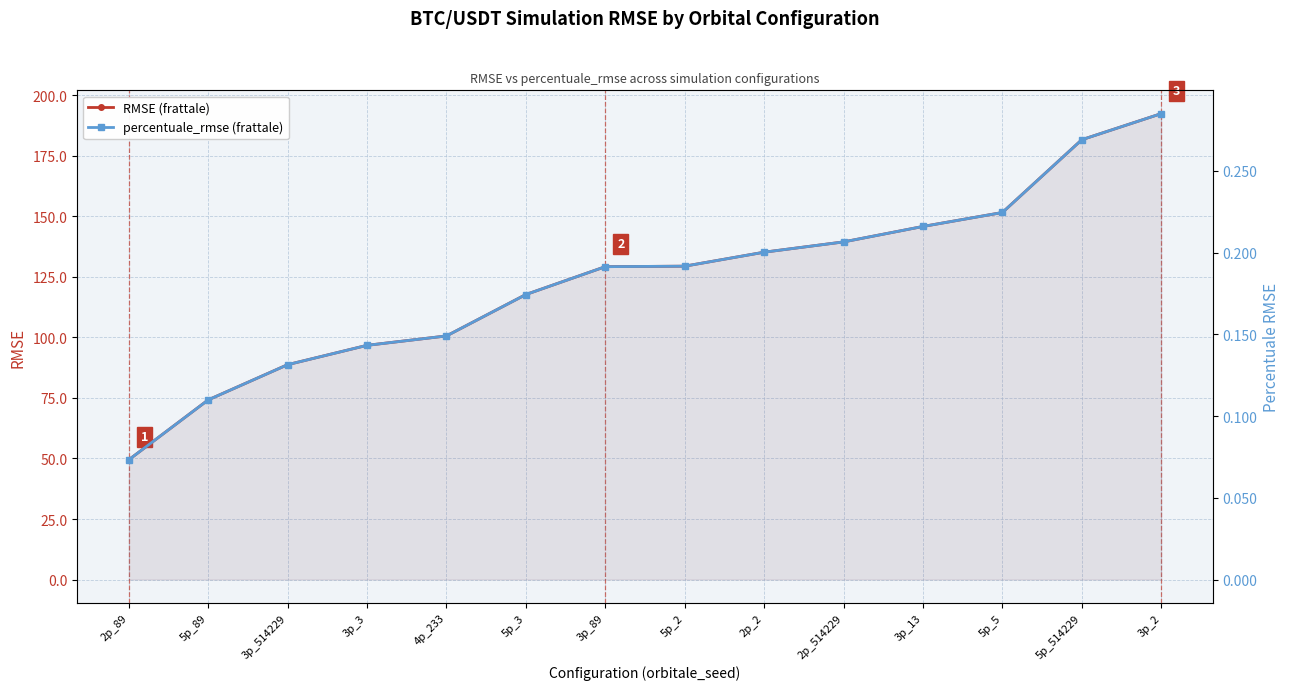

Reading left to right, list all the values displayed in this chart.

RMSE (frattale): 2p_89=49.5	5p_89=74.2	3p_514229=88.7	3p_3=96.7	4p_233=100.6	5p_3=117.7	3p_89=129.2	5p_2=129.4	2p_2=135.2	2p_514229=139.4	3p_13=145.8	5p_5=151.6	5p_514229=181.6	3p_2=192.4
percentuale_rmse (frattale): 2p_89=0.1	5p_89=0.1	3p_514229=0.1	3p_3=0.1	4p_233=0.1	5p_3=0.2	3p_89=0.2	5p_2=0.2	2p_2=0.2	2p_514229=0.2	3p_13=0.2	5p_5=0.2	5p_514229=0.3	3p_2=0.3